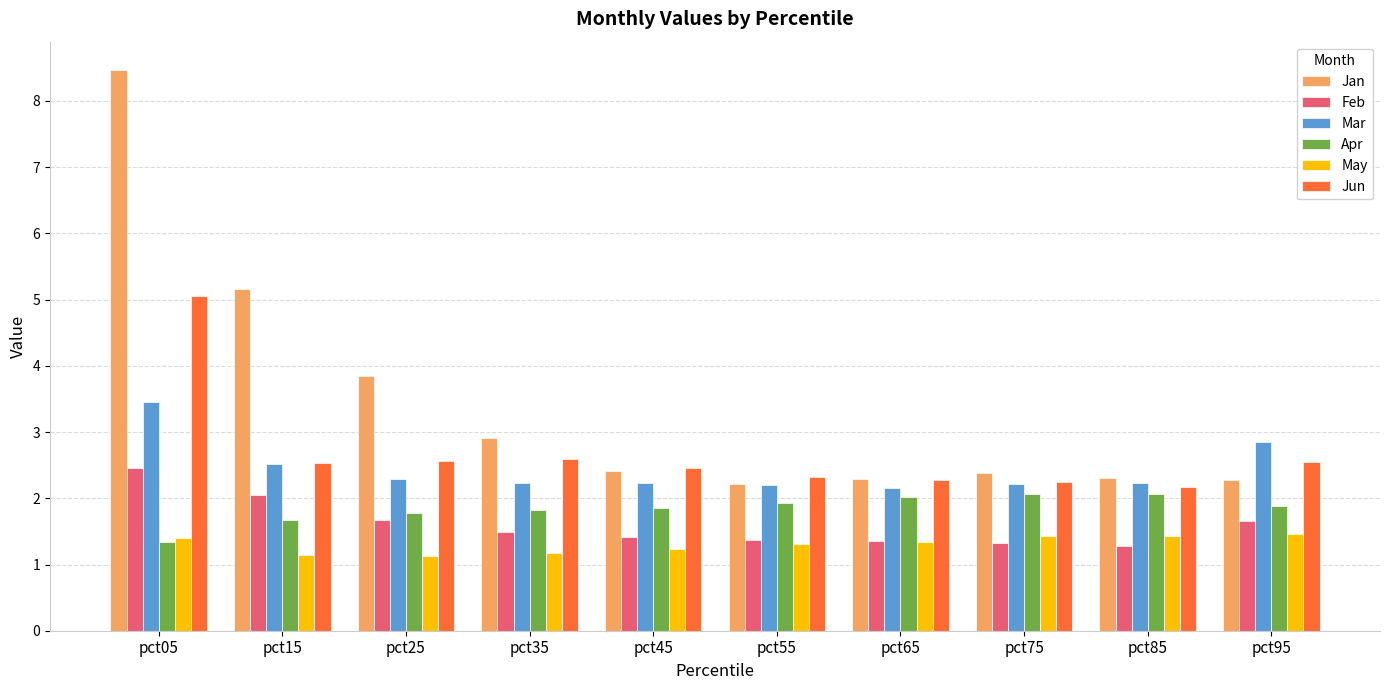

At how many categories does at least one series exceed 5?

2